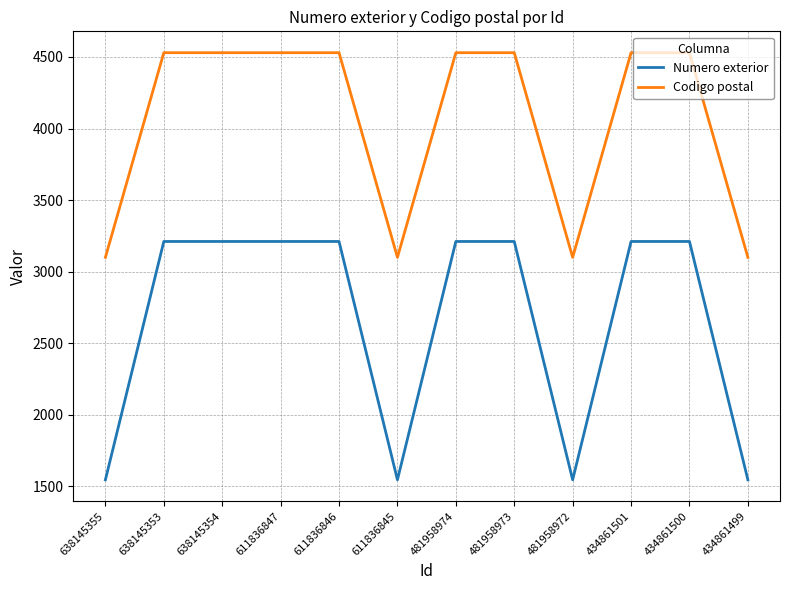

Count the Numero exterior values in the range 1546 to 3211.

12